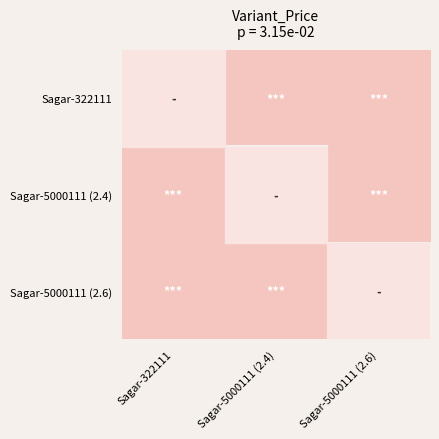

The Sagar-5000111 (2.4) series shows 57.0 at Sagar-322111. True or false?

True